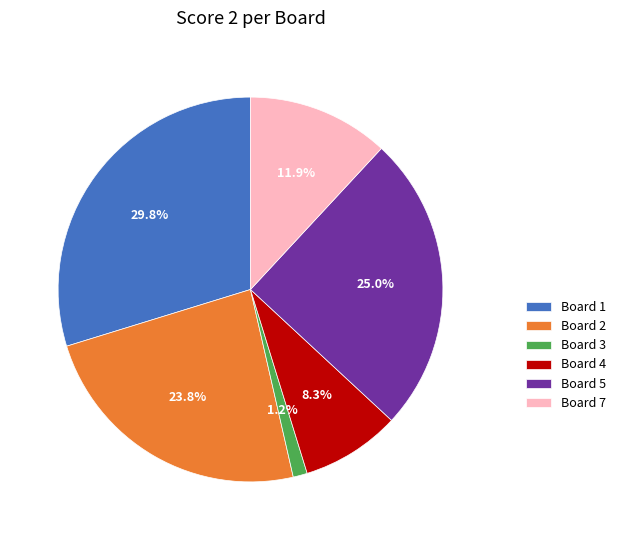

Is the sum of Board 3 and Board 7 greater than half?

No